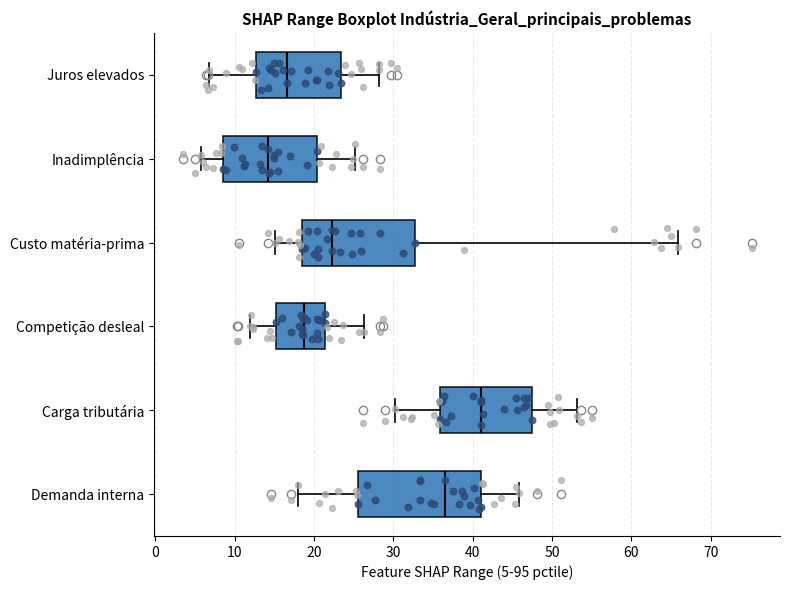

Which box is the widest, from its left edge to its right edge?

Demanda interna